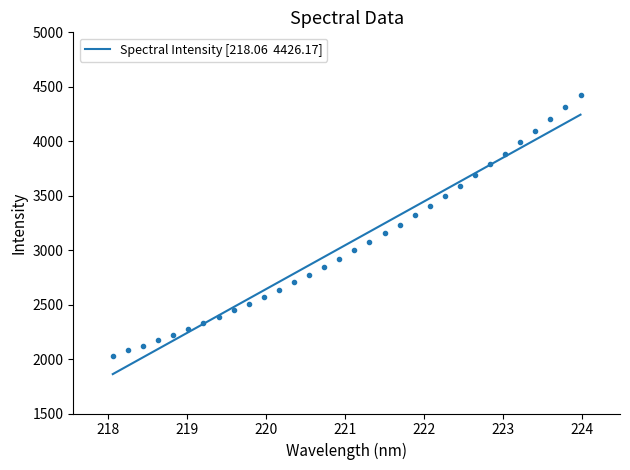

Does the chart have visible grid lines?

No